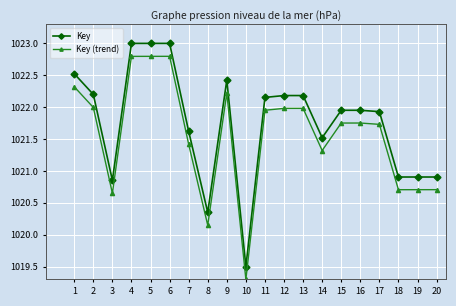

The value of Key (trend) at 14 is 442.6. True or false?

False